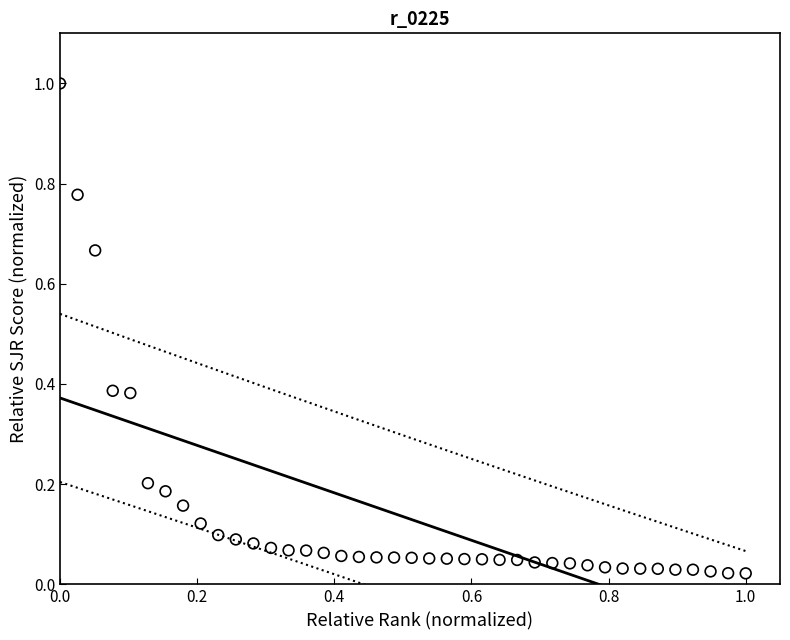

What is the range of X values (max minus min)?

1.0